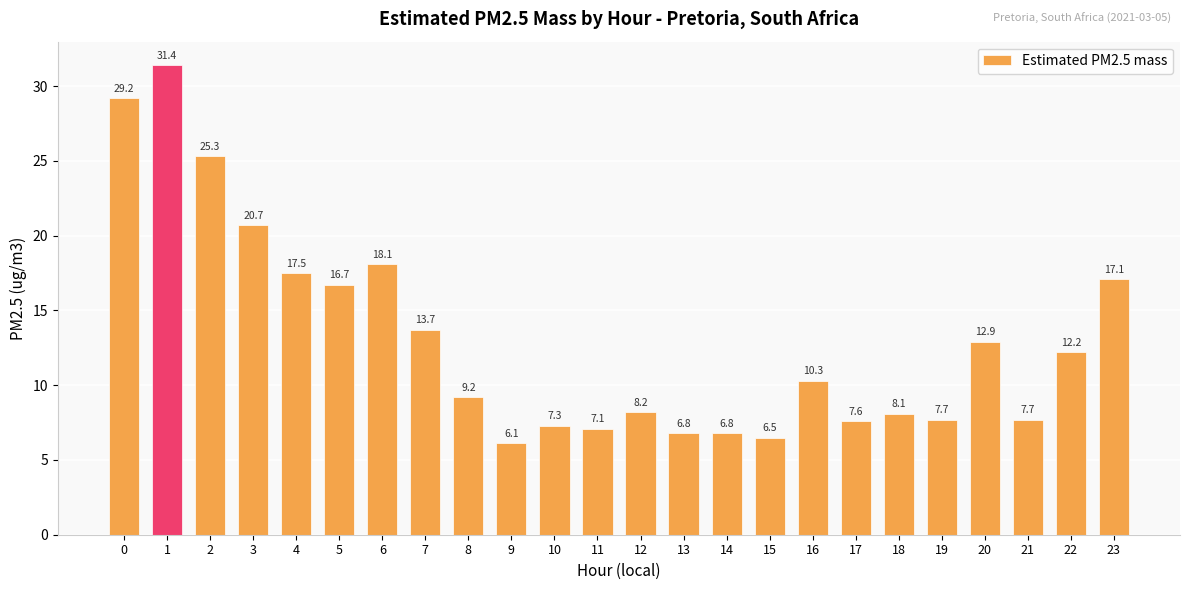

The value at 17 is 7.6. True or false?

True